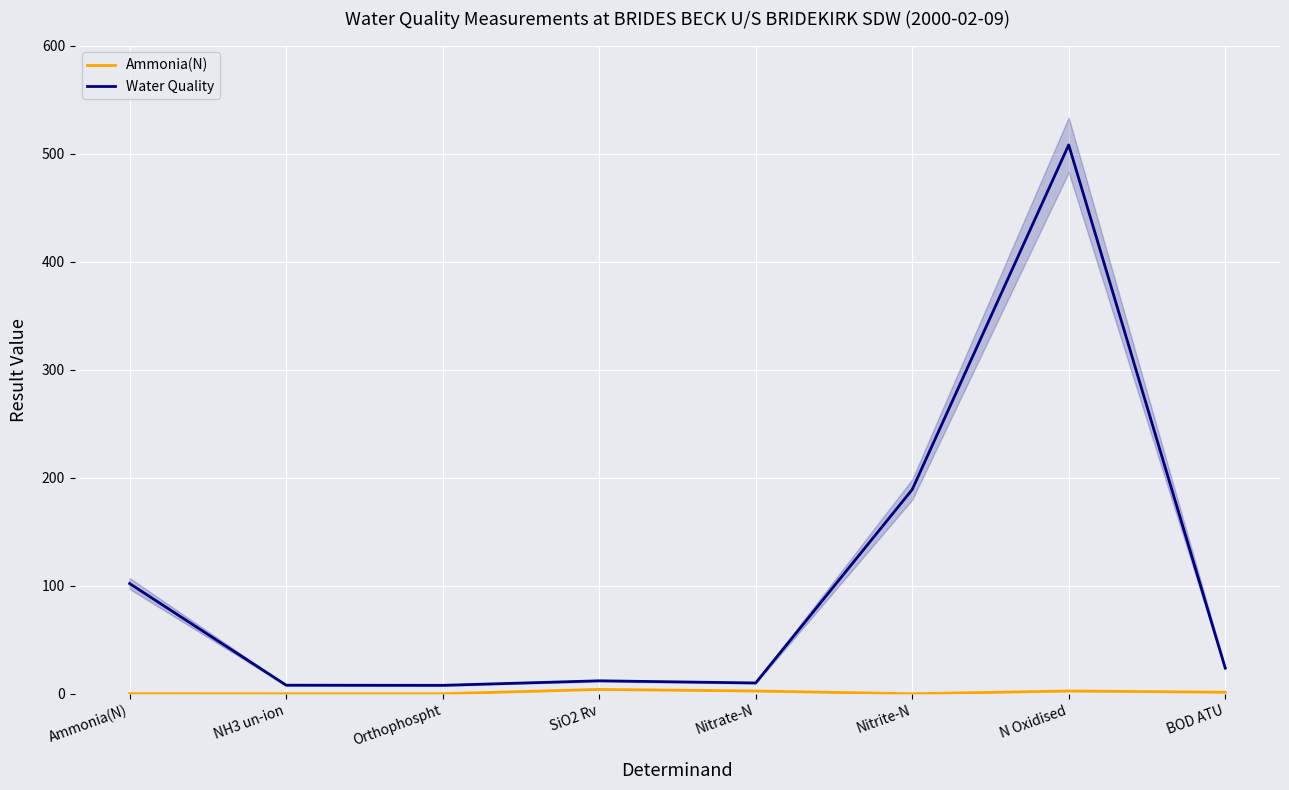

Which category has the lowest value across all series?

NH3 un-ion